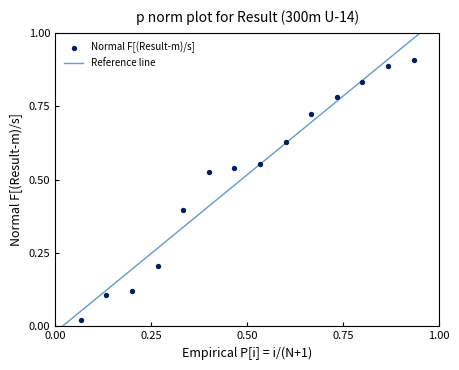

Count the number of points in this scatter plot.

14